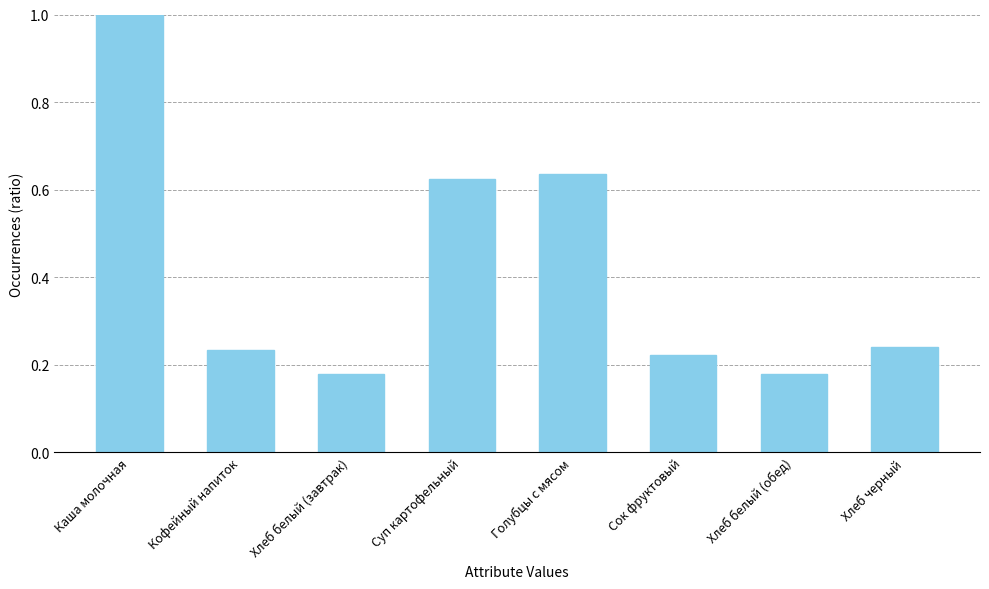

What is the difference between the maximum and minimum values?

0.8